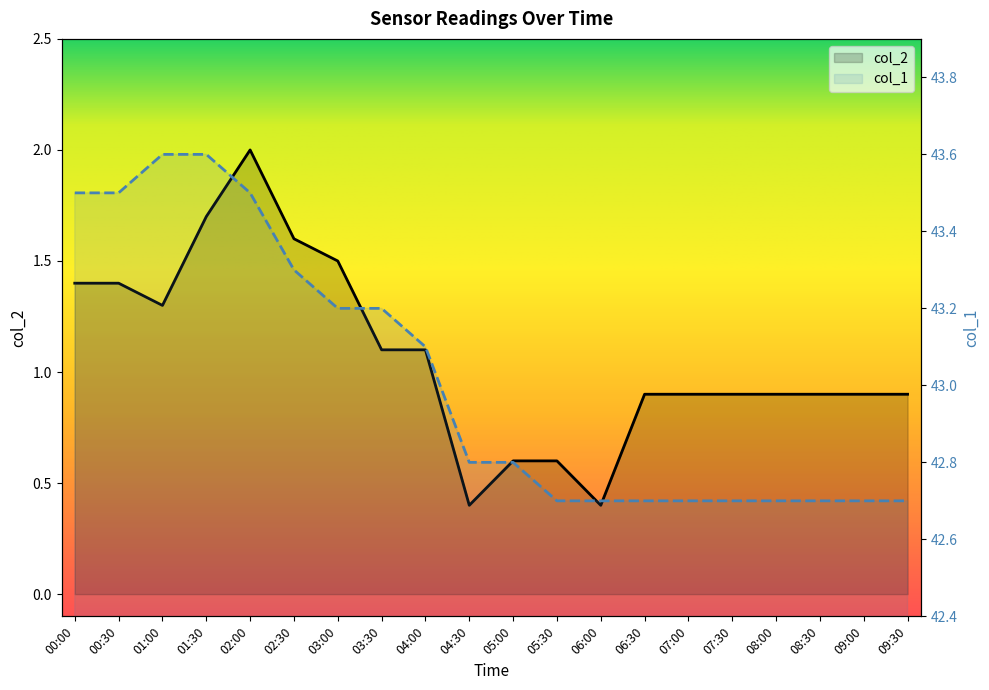

Between 00:00 and 02:00, which series saw the biggest shift?

col_2